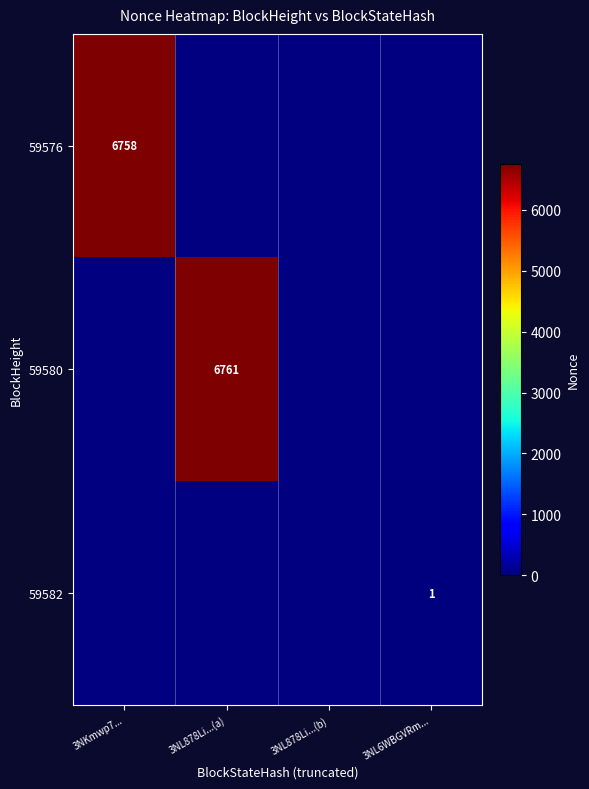

The value of 59576 at 3NKmwp7... is 6758. True or false?

True